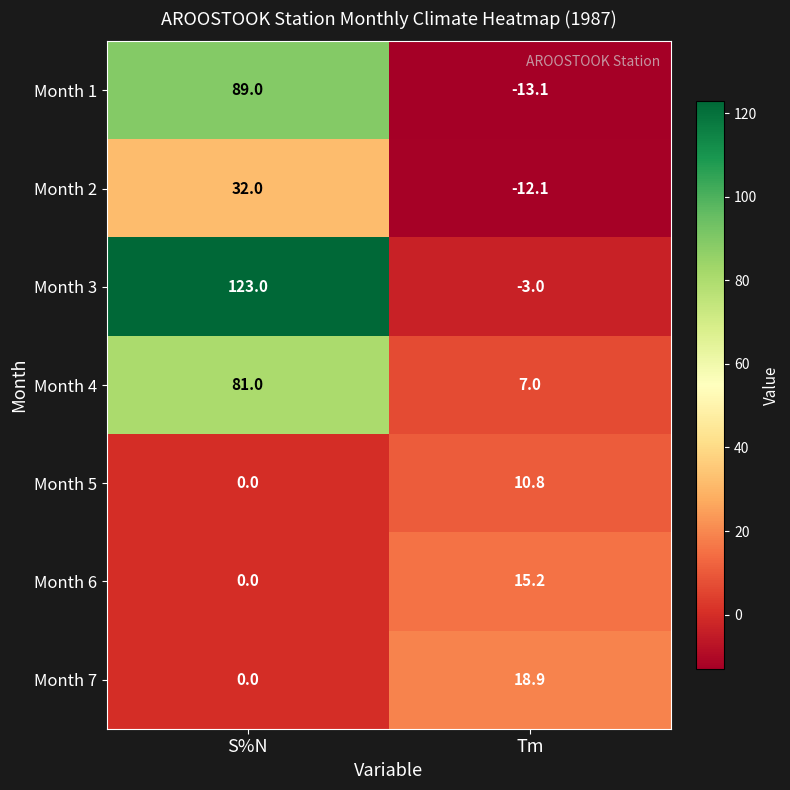

Which series has the widest spread of values?

Month 3